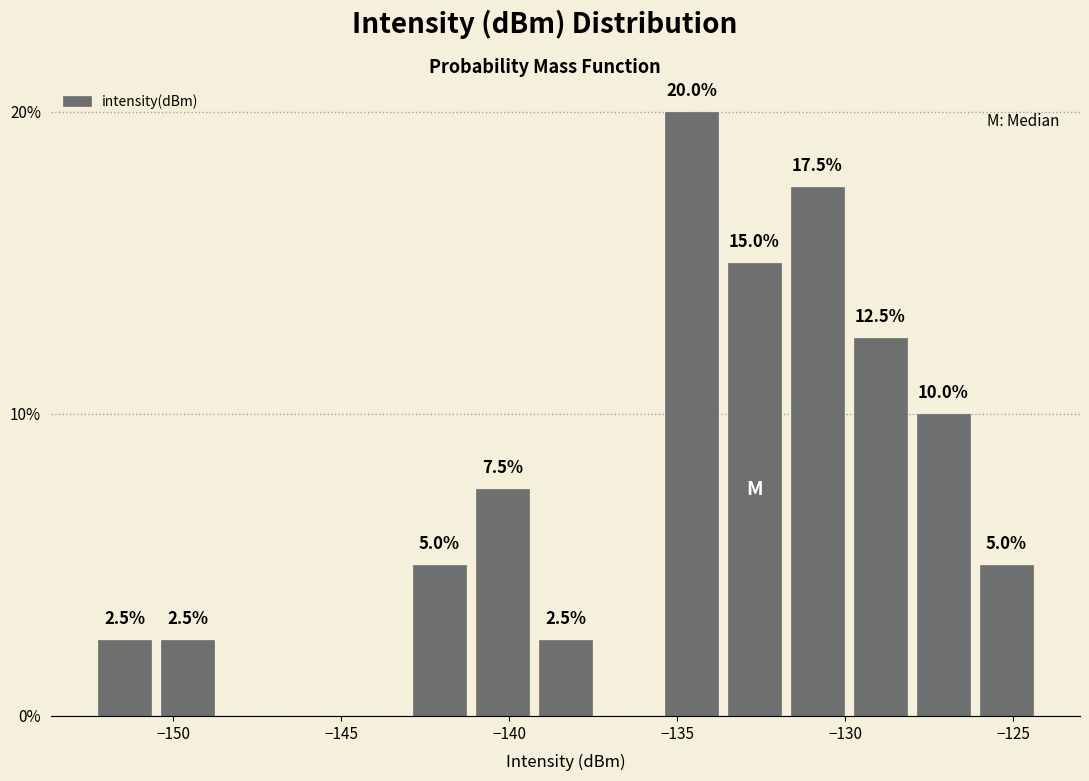

Read against the x-axis, roughly where is the centre of the tallest bar?

-134.5